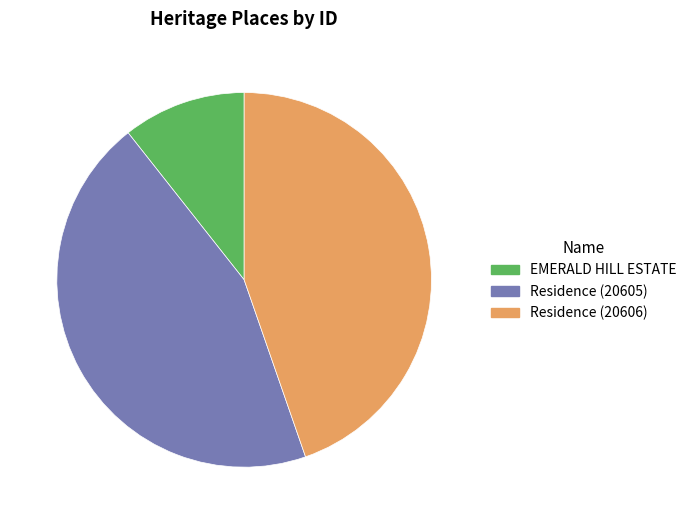

Do Residence (20606) and Residence (20605) together represent more than half of the pie?

Yes